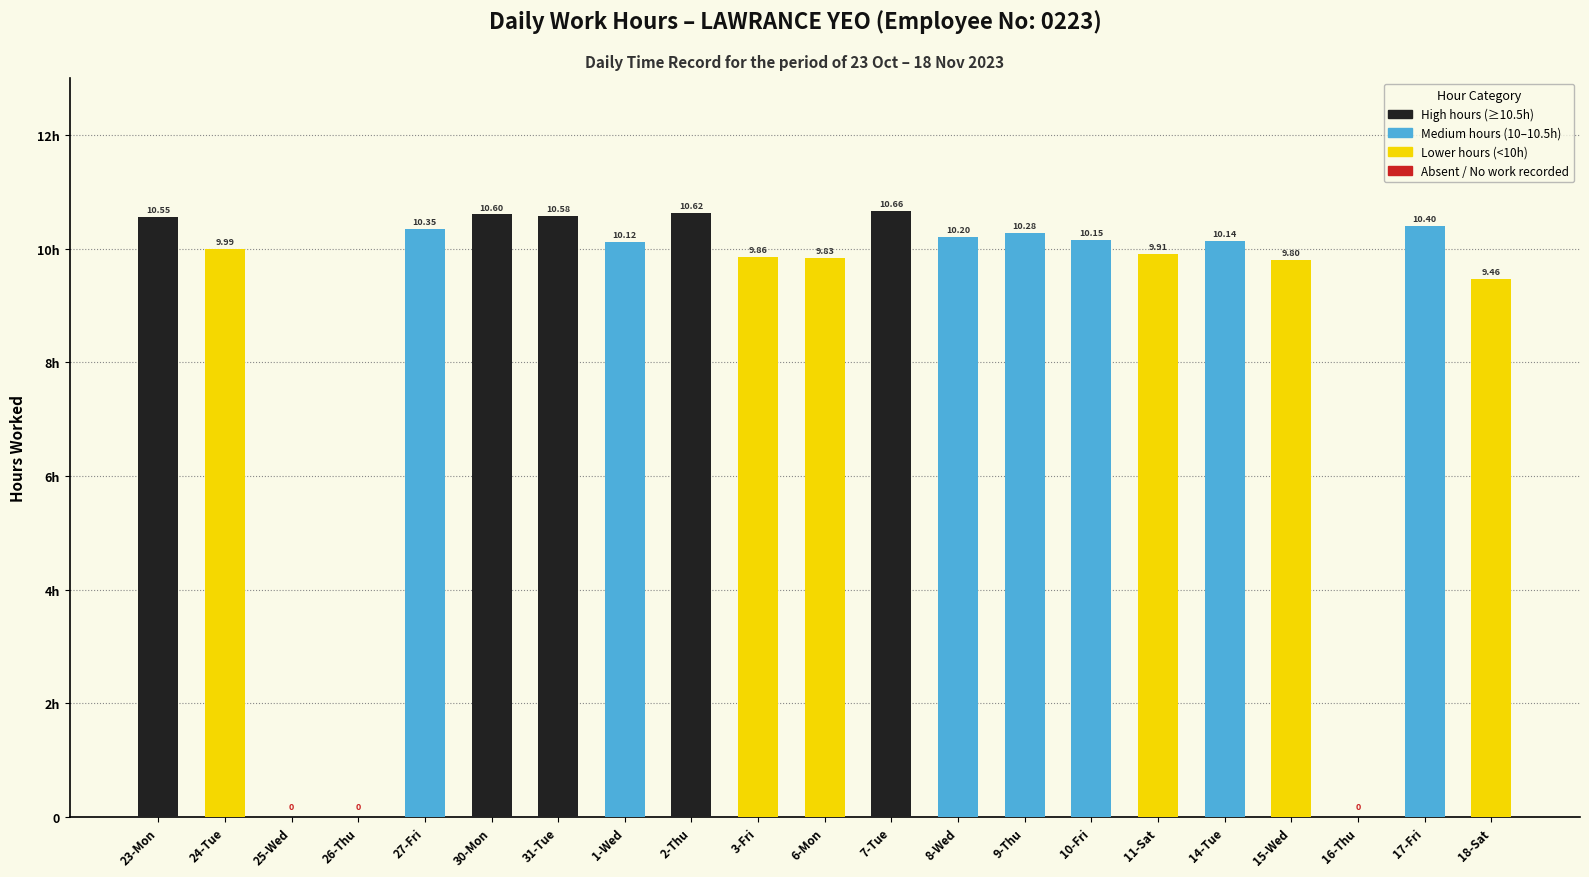

Are the bars horizontal?

No